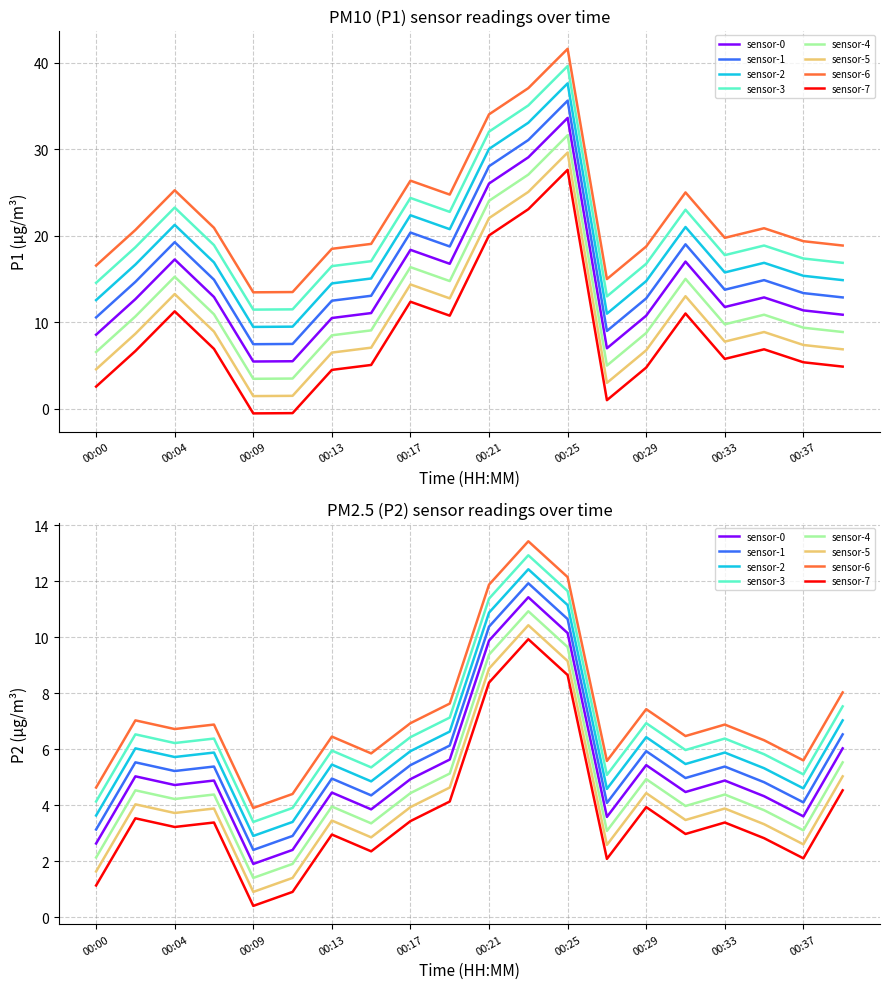

How many values in the P1 series exceed 12?

10